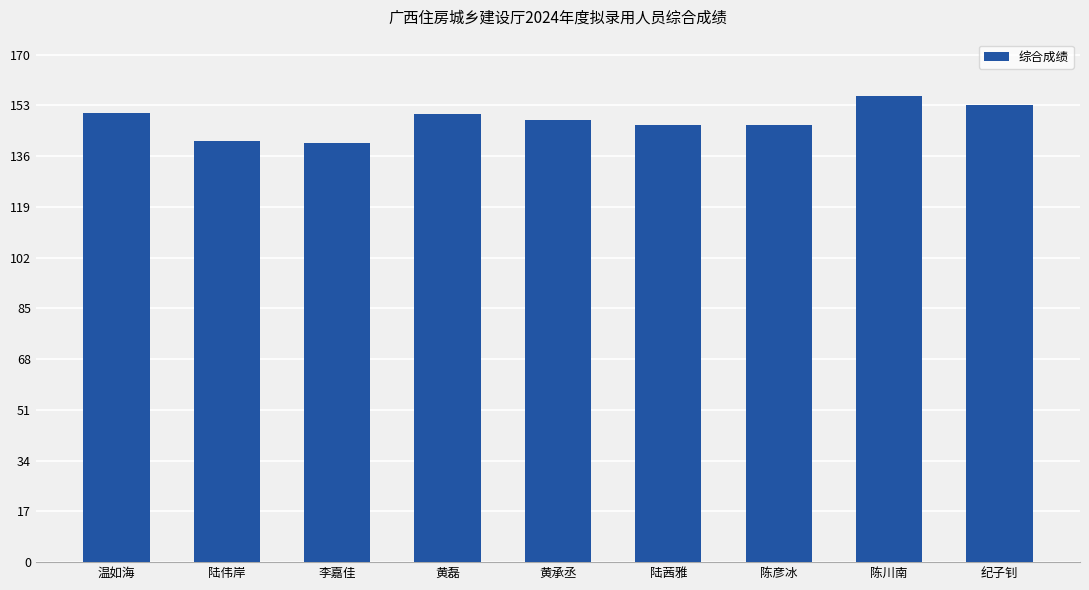

How many data points are less than 148?

4